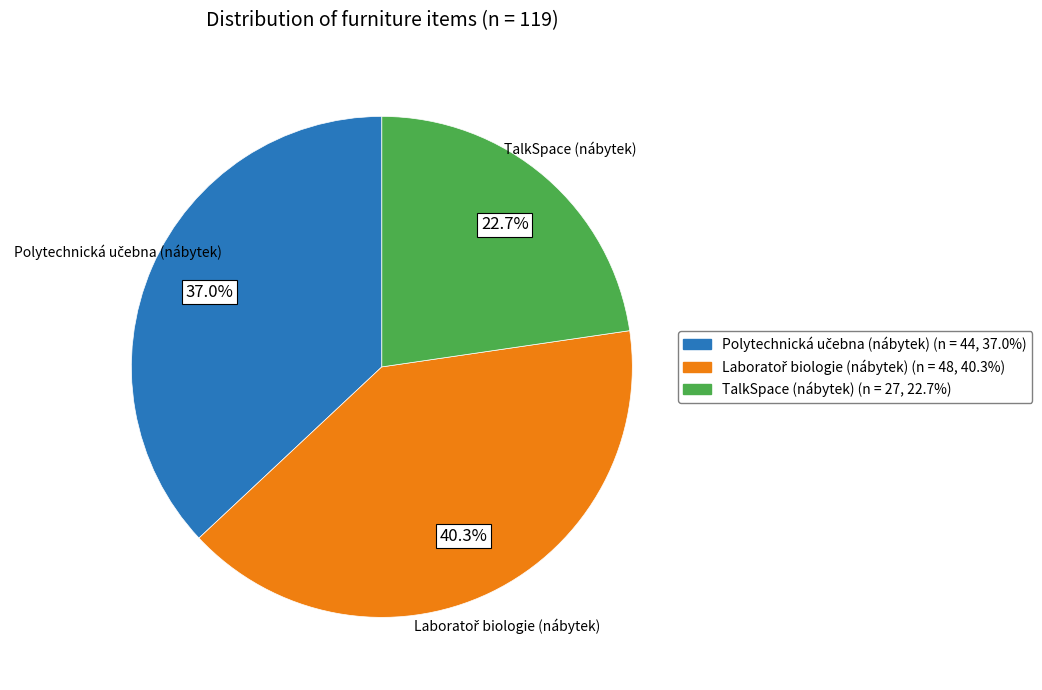

Which slice is the smallest?

TalkSpace (nábytek)